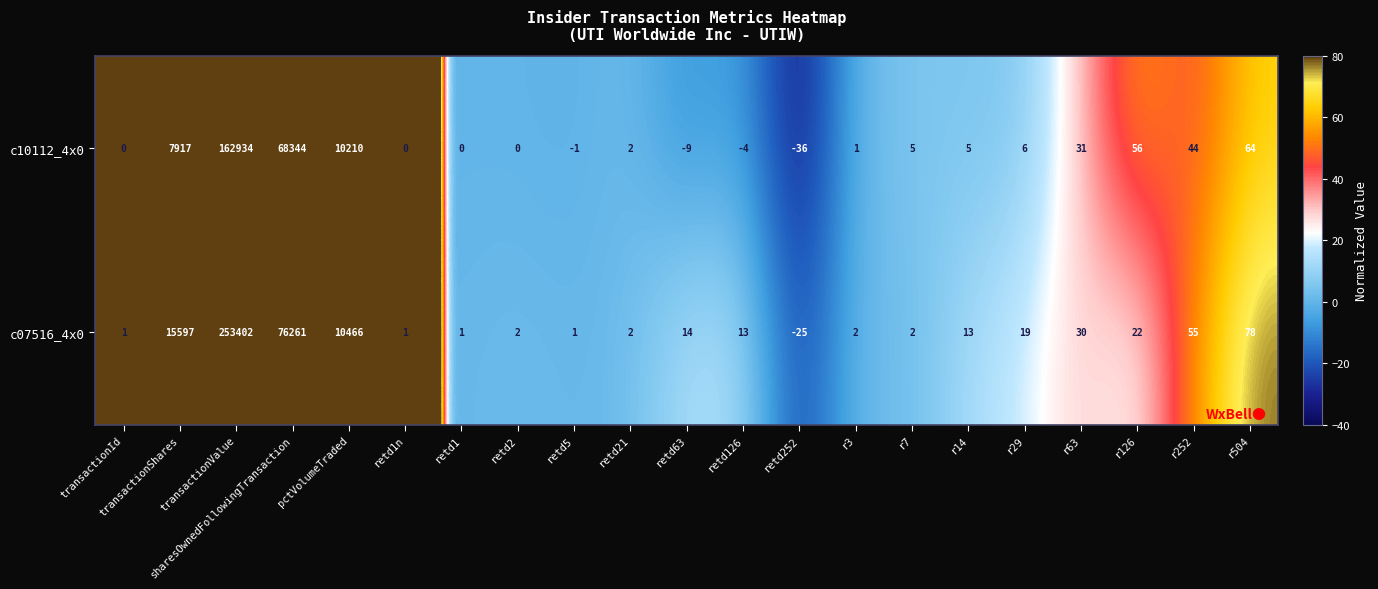

Which series has the largest total across all categories?

c07516_4x0